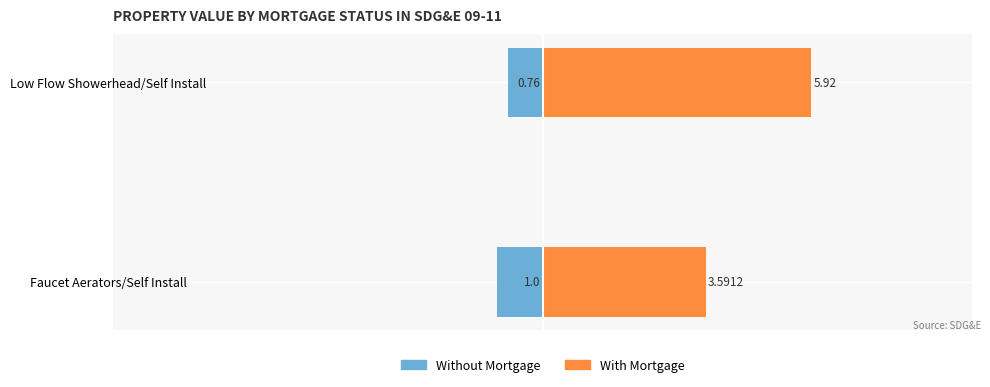

Read the With Mortgage value at Low Flow Showerhead/Self Install.

5.9